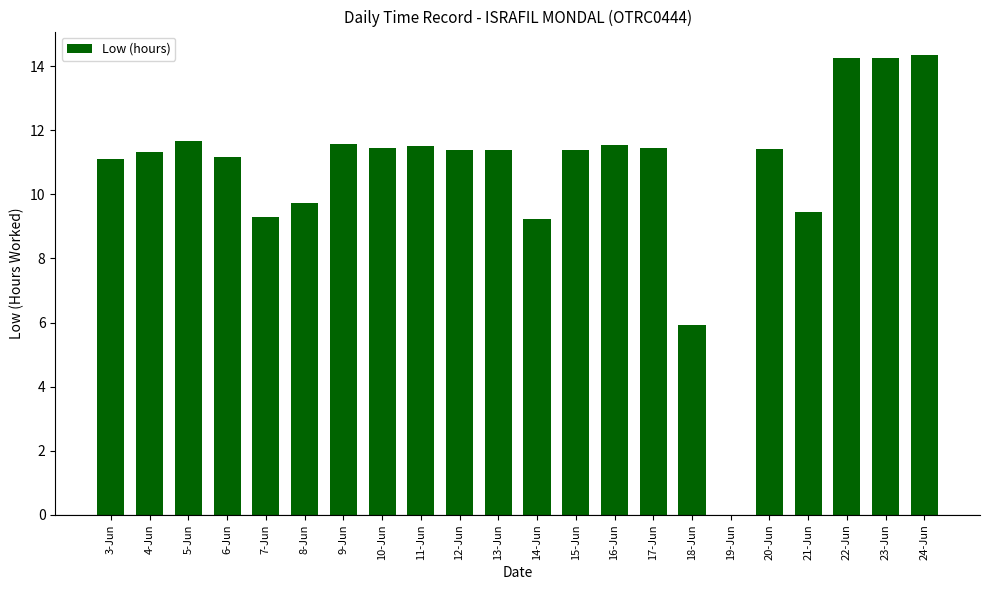

Approximately how many times larger is the value at 14-Jun compared to 4-Jun?

0.8